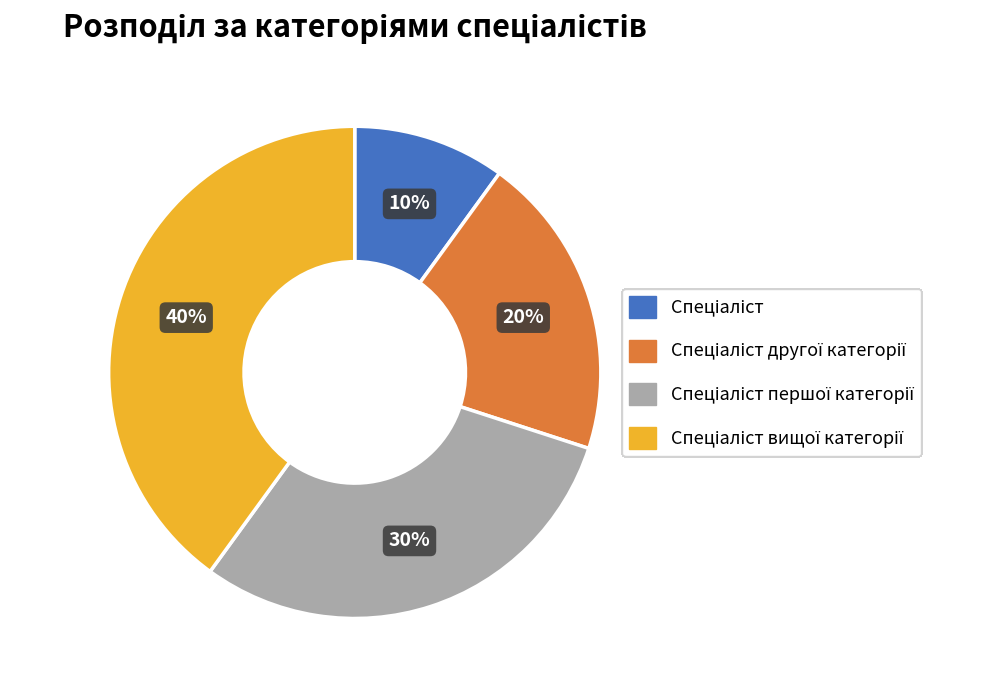

Does any single category account for the majority?

No